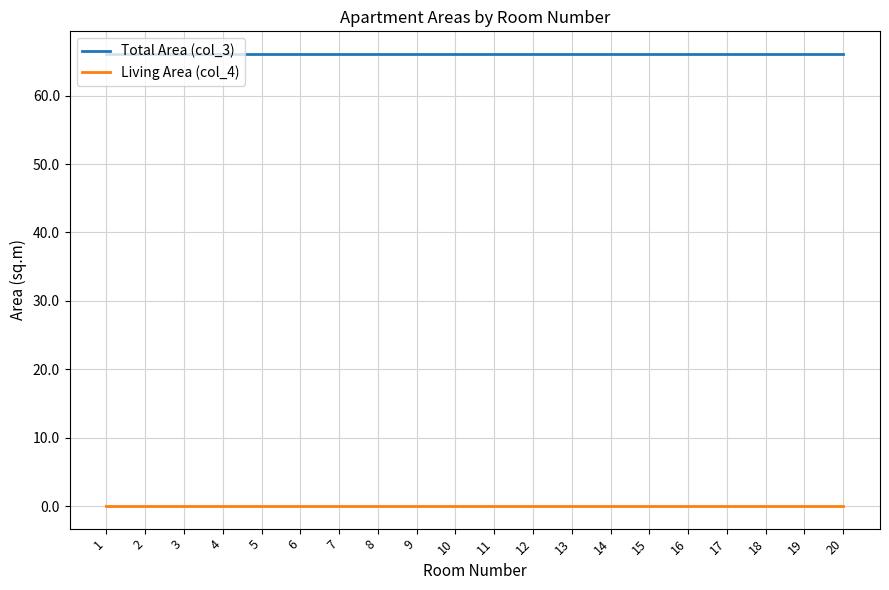

Rank the series by their average value, from highest to lowest.

Total Area (col_3), Living Area (col_4)